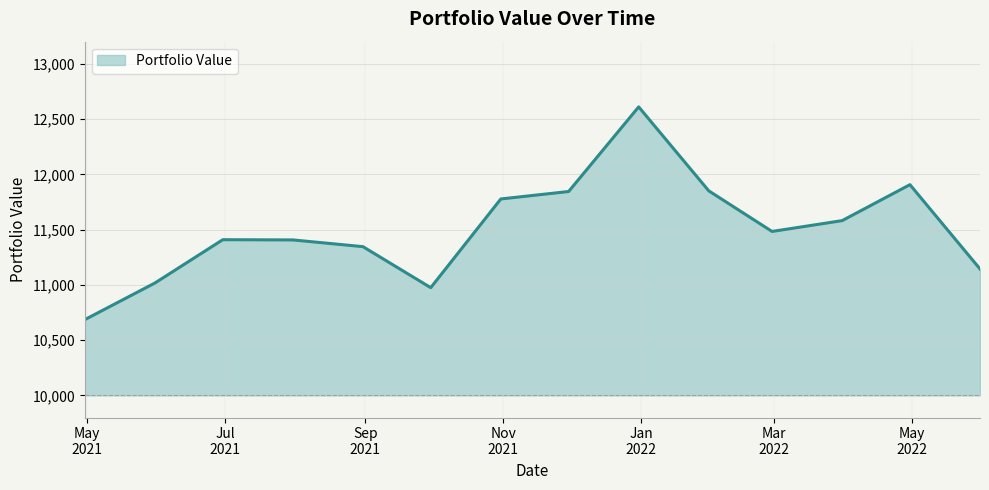

How many distinct data groups are displayed?

1